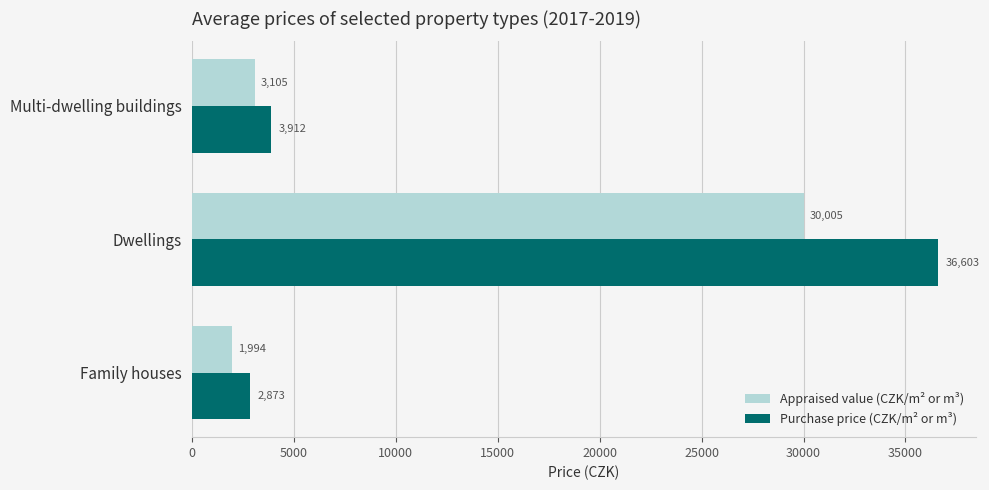

What is the difference between the maximum and second lowest values in the Appraised value (CZK/m² or m³) series?

26900